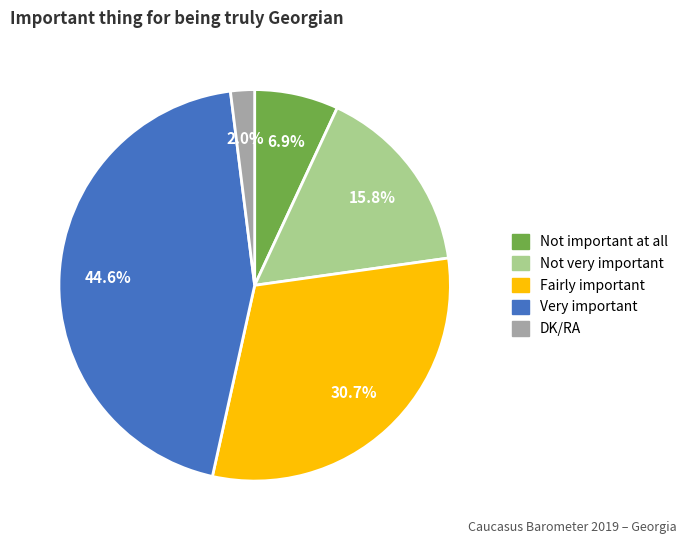

Rank the categories by value from lowest to highest.

DK/RA, Not important at all, Not very important, Fairly important, Very important